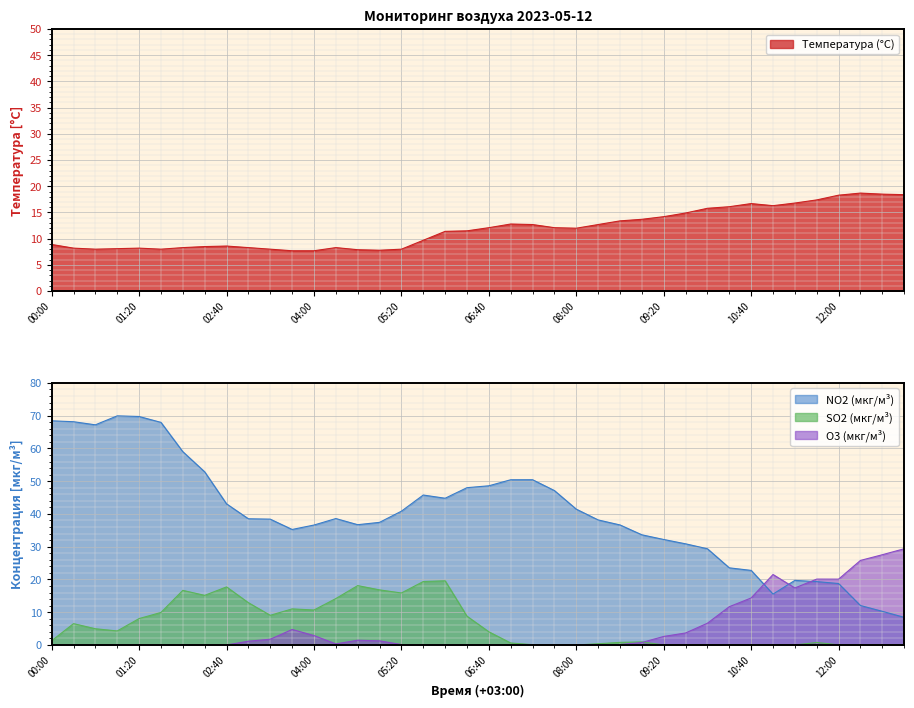

In SO2 (мкг/м³), how many points are lower than both neighbors (excluding endpoints)?

5